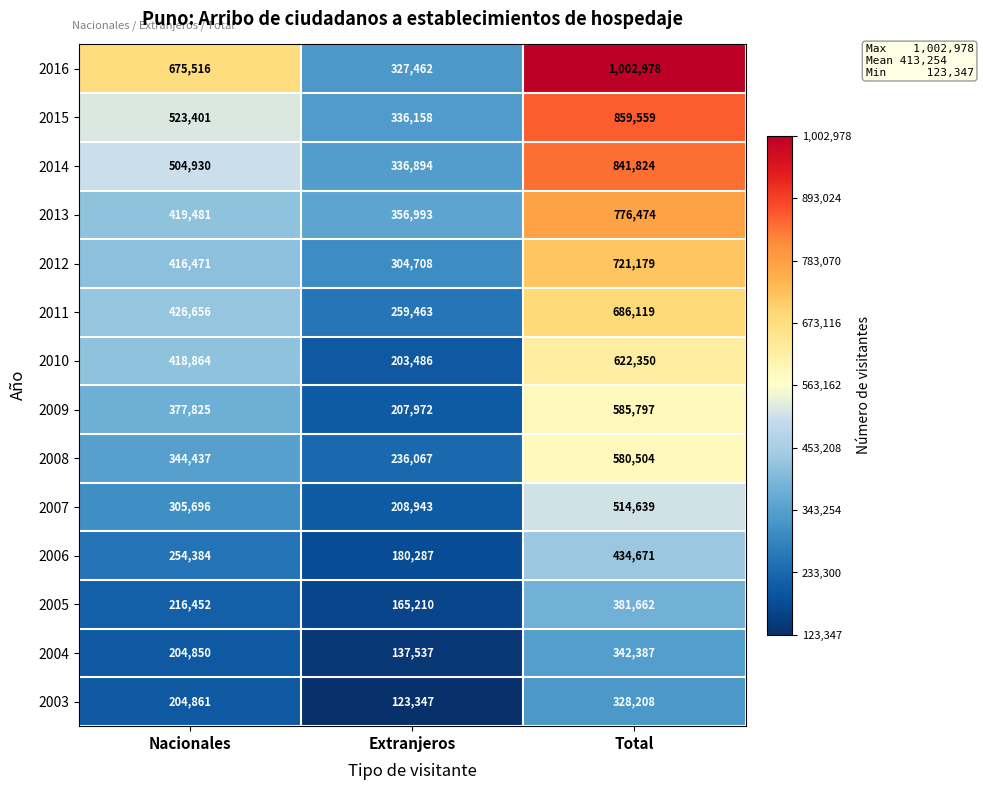

True or false: 2006 has a value of 434671 at Total.

True